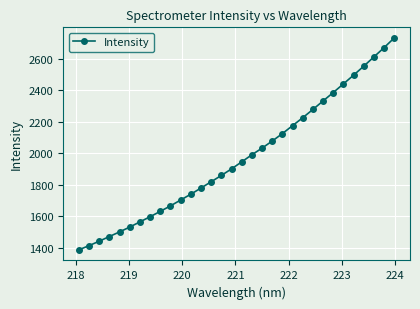

What is the minimum value shown in the chart?

1385.4